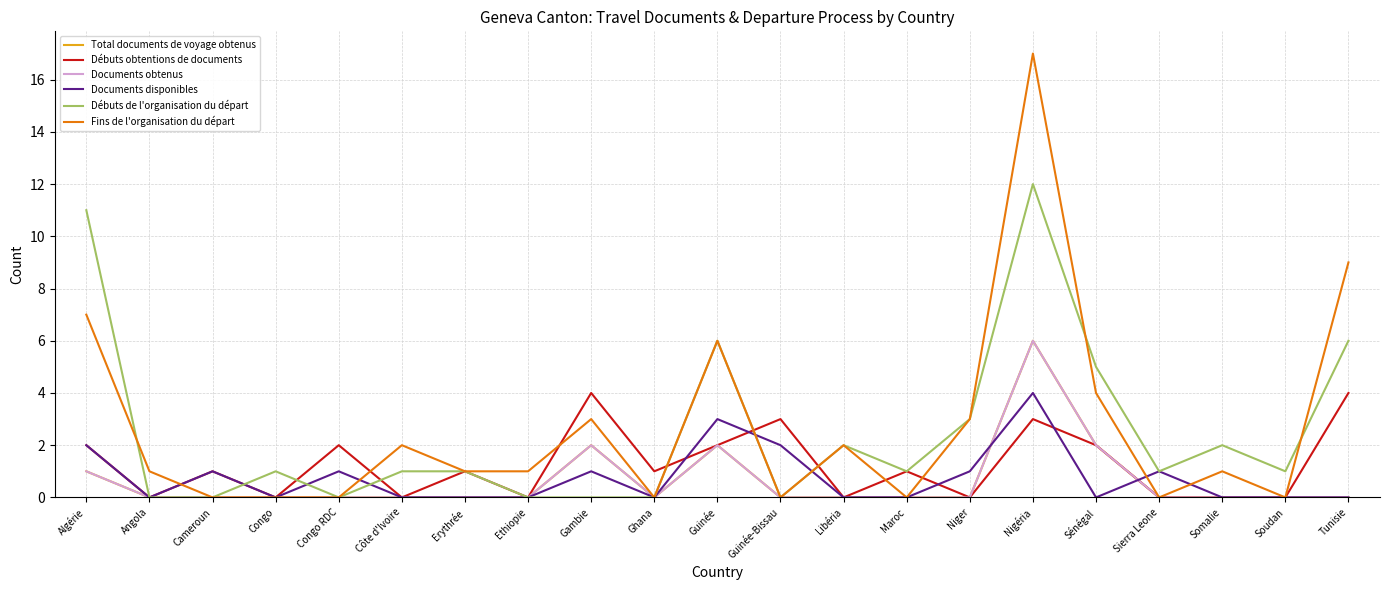

Which series has the largest range (max minus min)?

Fins de l'organisation du départ